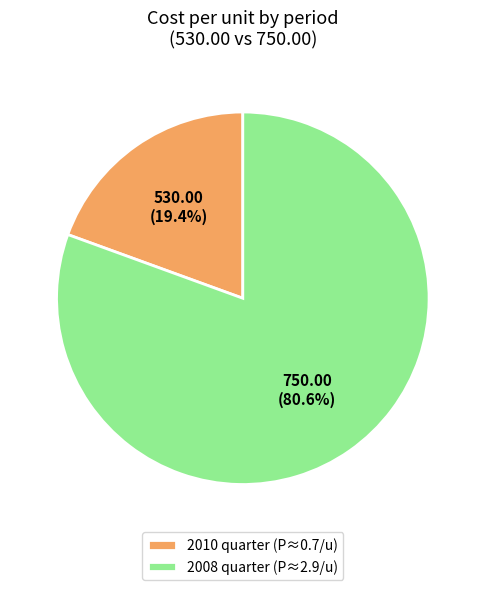

Which has a higher value, 2008 quarter (P≈2.9/u) or 2010 quarter (P≈0.7/u)?

2008 quarter (P≈2.9/u)